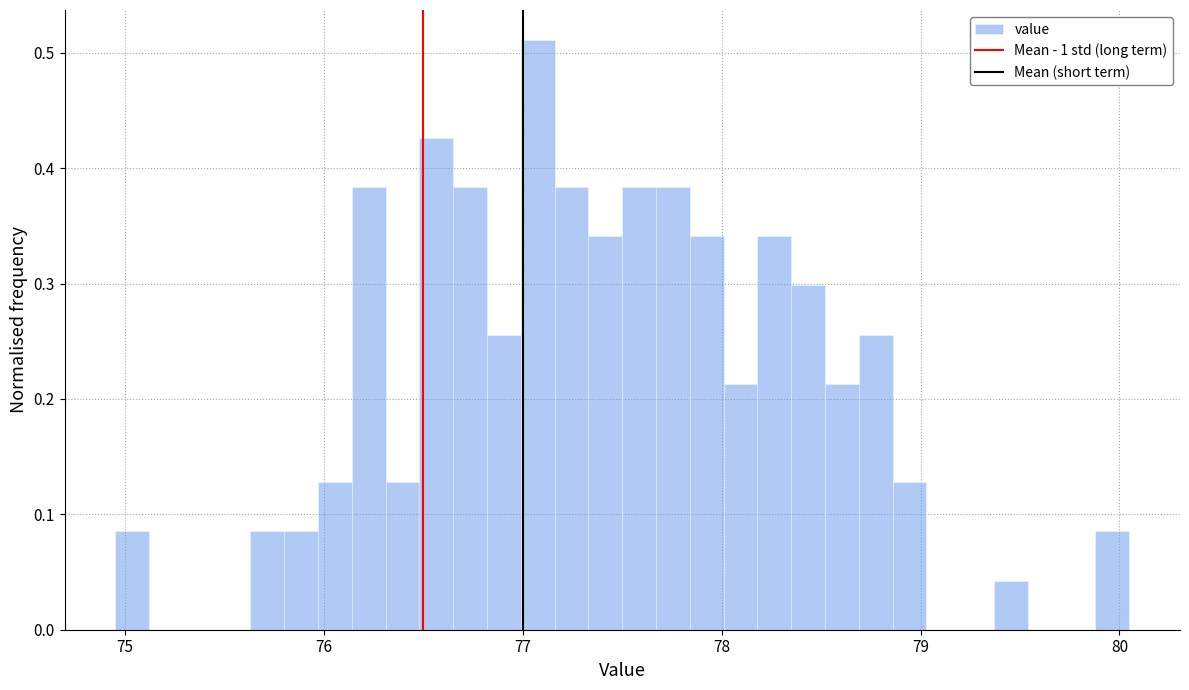

Read against the x-axis, roughly where is the centre of the tallest bar?

77.1